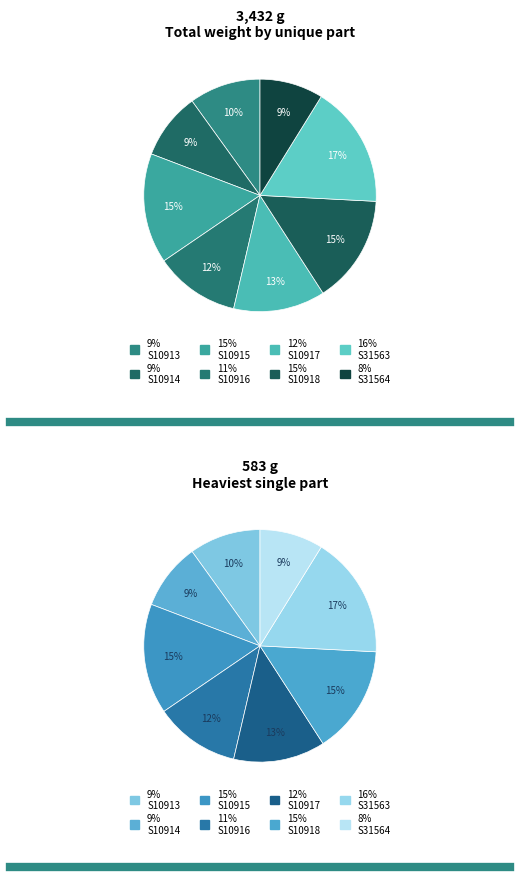

Is the sum of S10916 and S10913 greater than half?

No